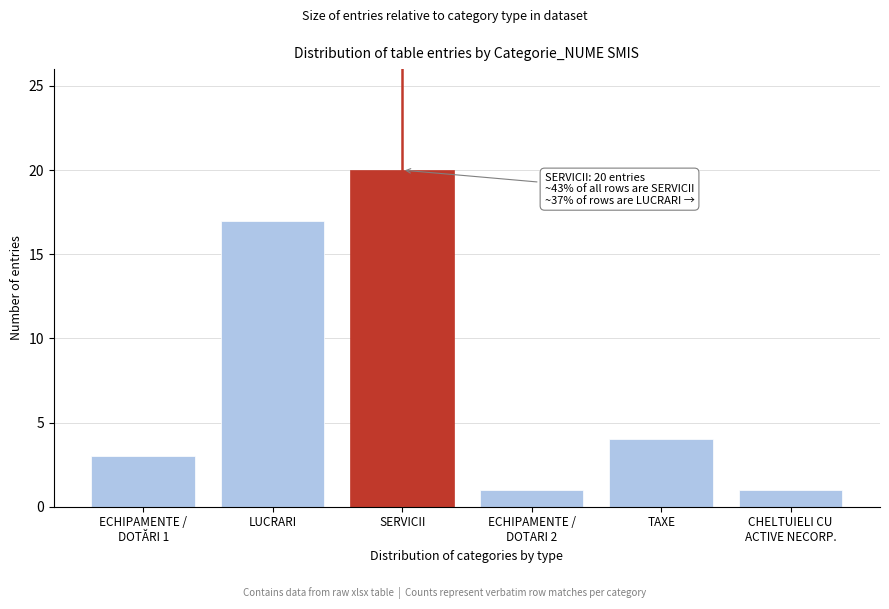

Reading right to left, extract all data points from this chart.

1	4	1	20	17	3